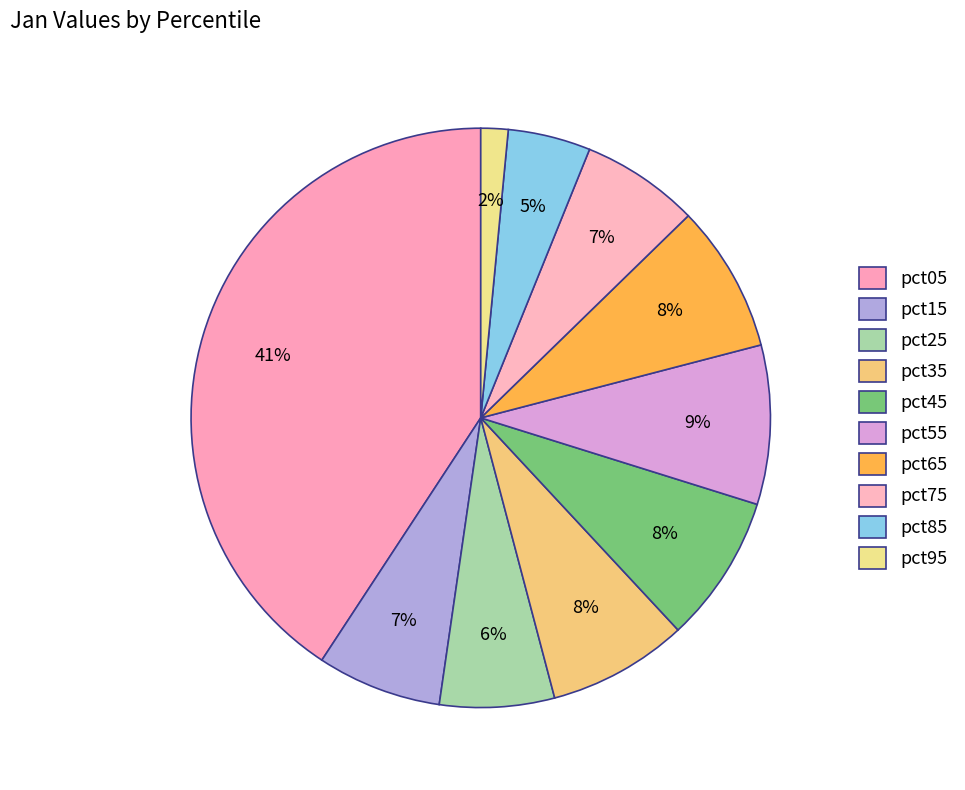

What is the change in value from pct65 to pct95?

-0.8